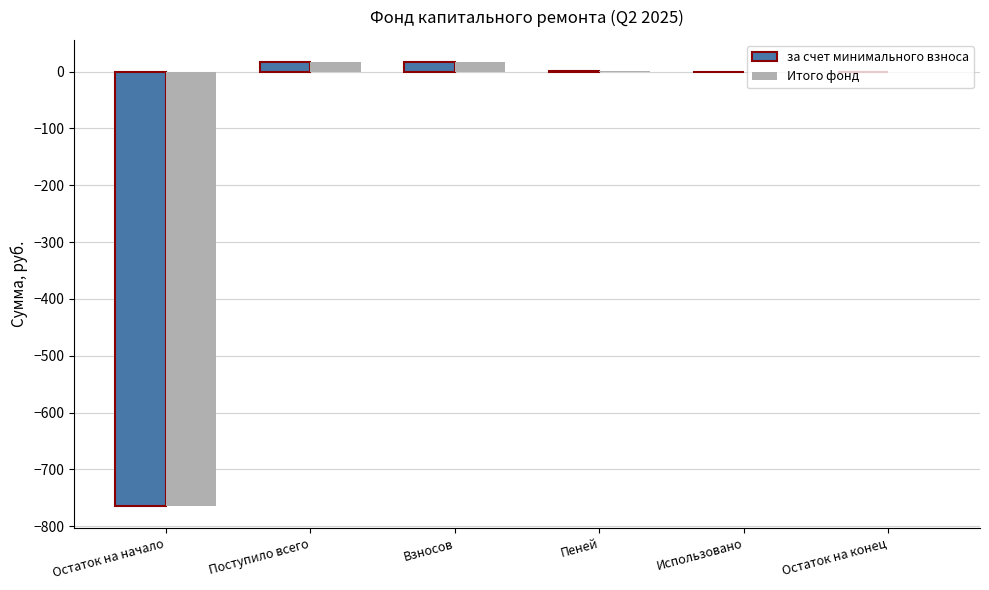

The Итого фонд series shows -764.4 at Остаток на начало. True or false?

True